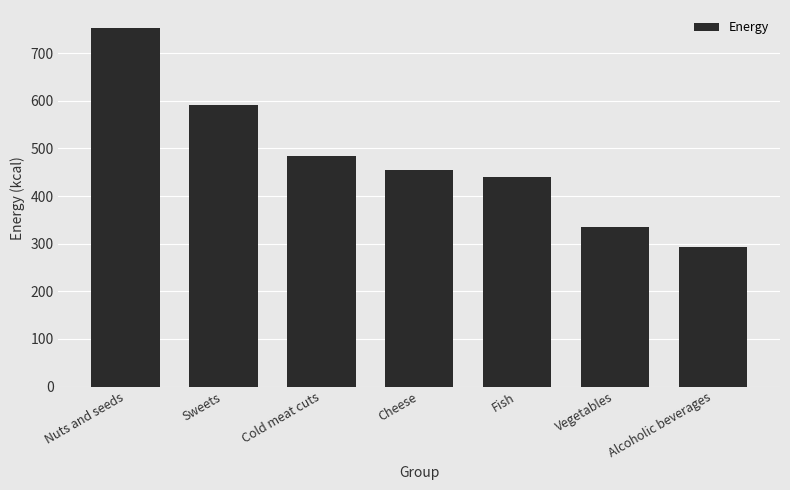

What is the label of the 4th bar from the right?

Cheese